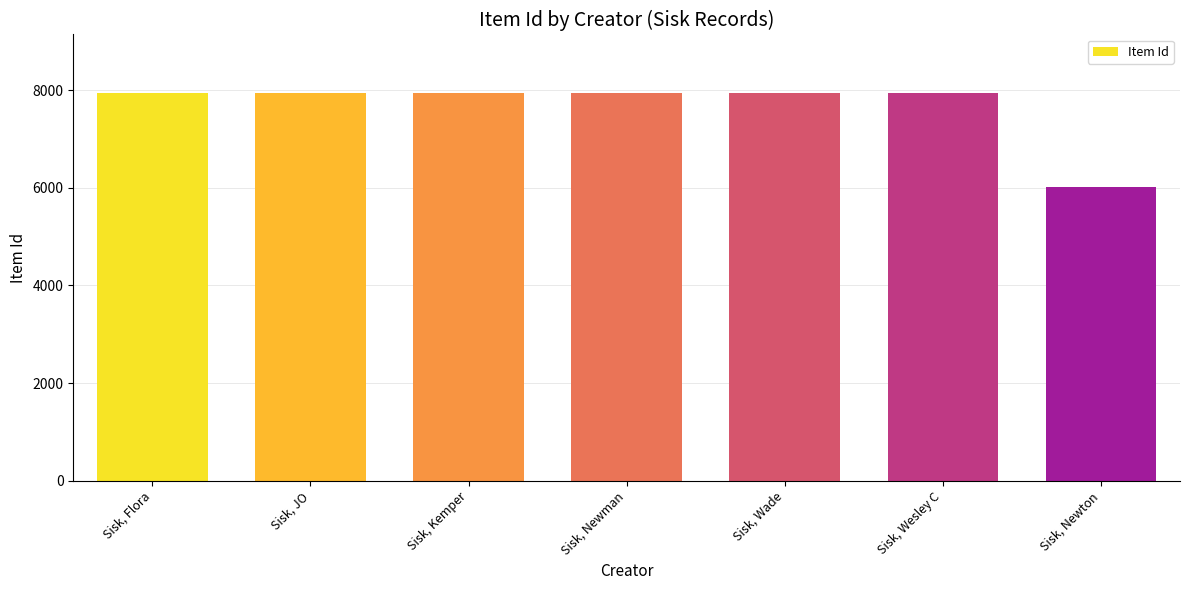

What is the change in value from Sisk, JO to Sisk, Newton?

-1931